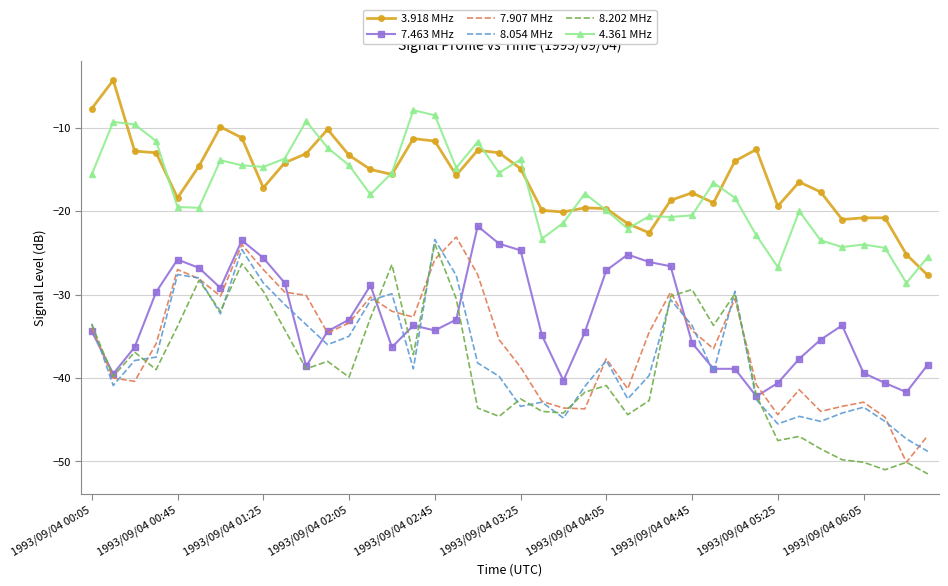

What is the minimum value shown in the chart?

-51.5